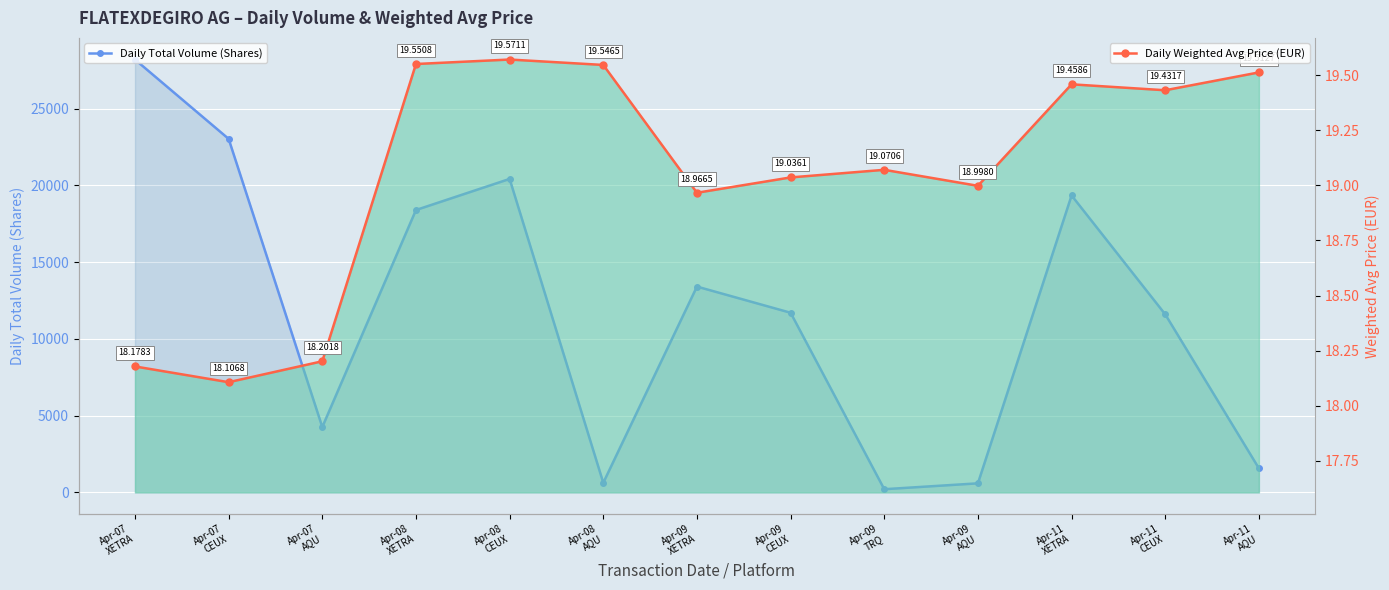

How many data points in Daily Total Volume (Shares) are above 11699?

6